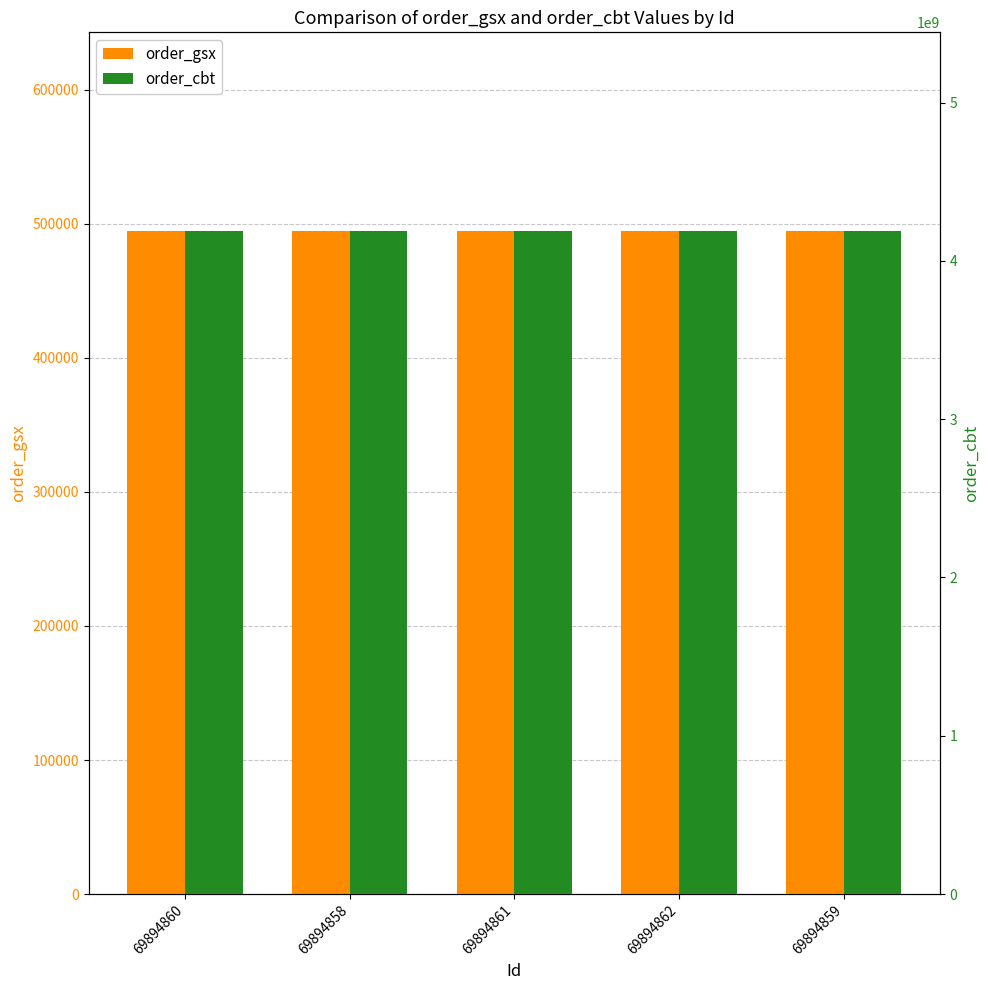

Rank the series by their maximum value, from lowest to highest.

order_gsx, order_cbt